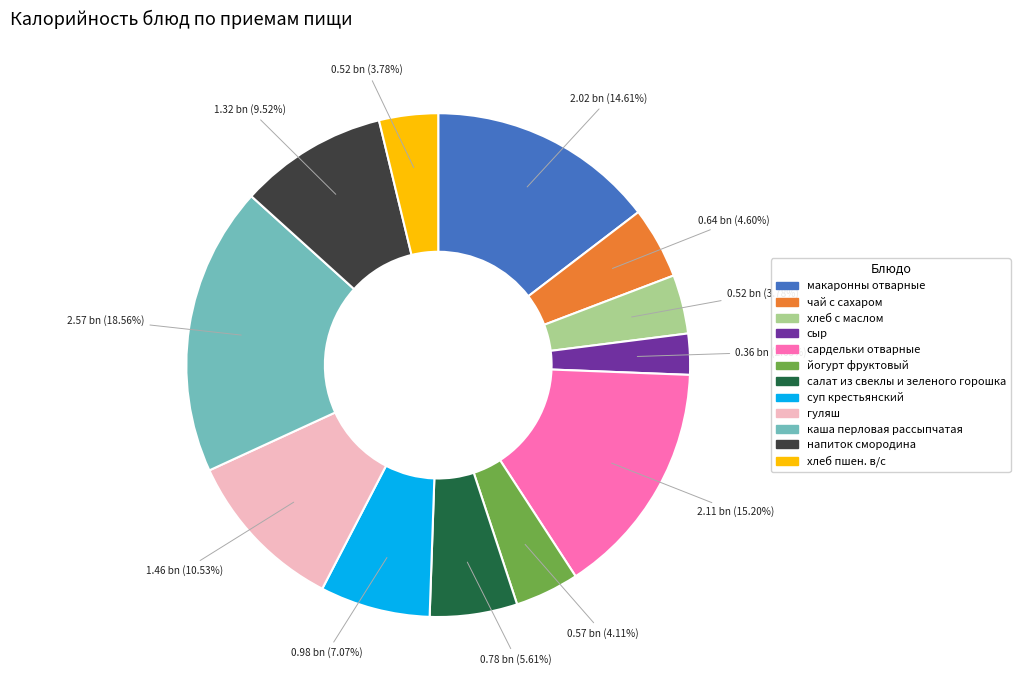

How much of the chart is everything except суп крестьянский?

92.9%